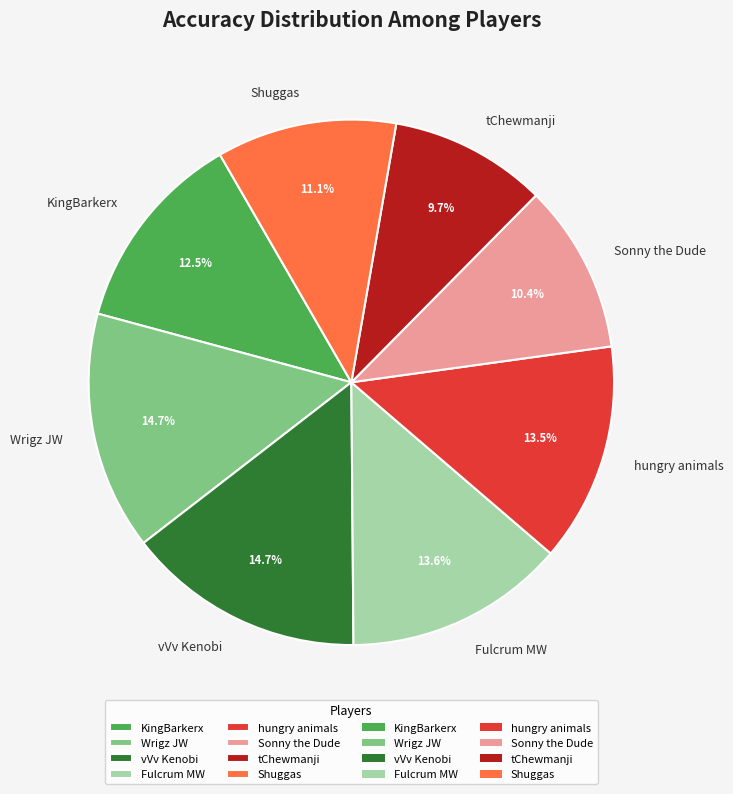

Do Wrigz JW and Sonny the Dude together represent more than half of the pie?

No